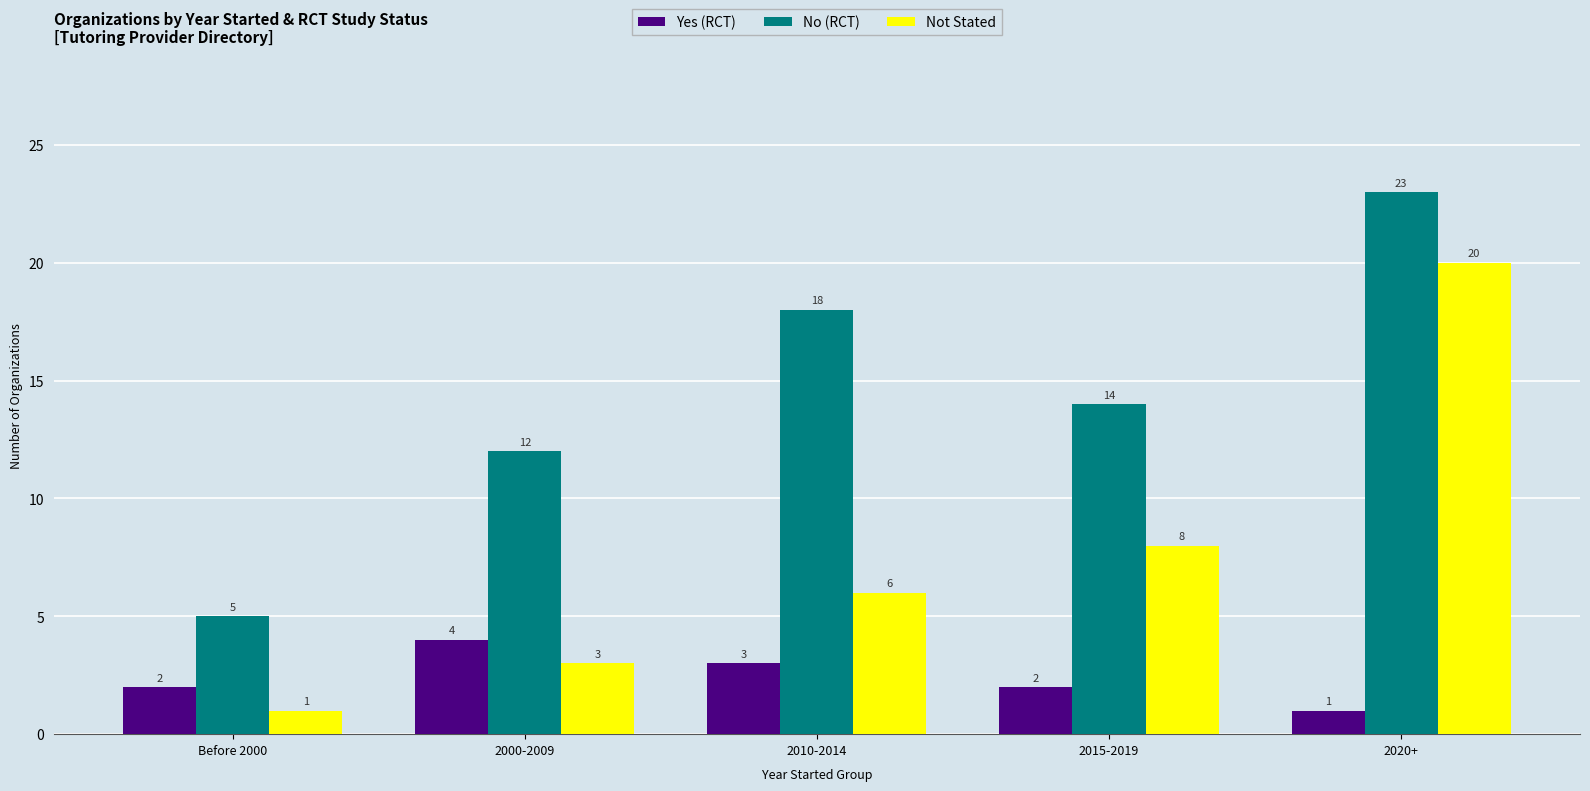

Is it true that No (RCT) equals 14 at 2015-2019?

True